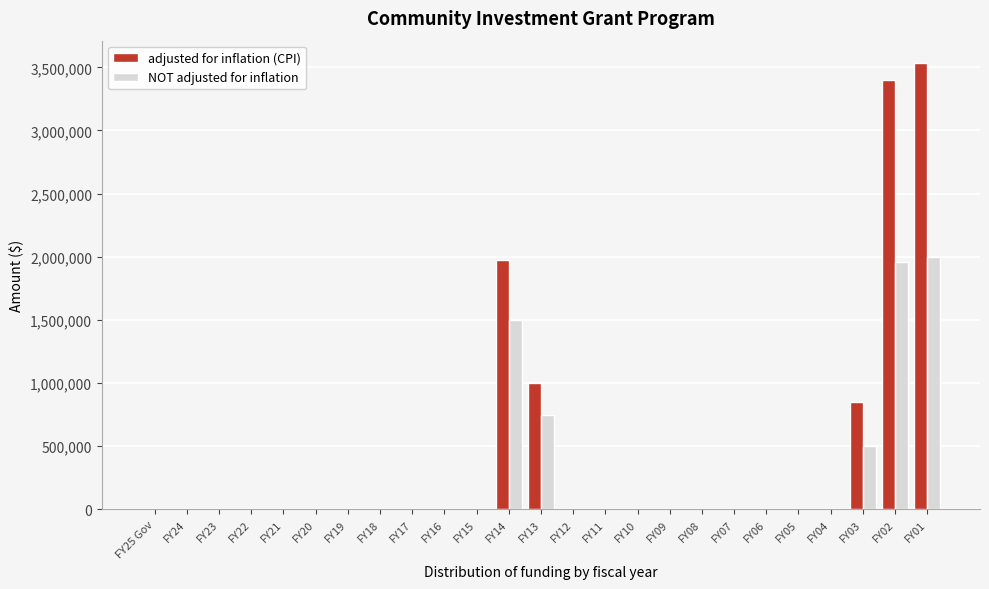

Which series has the largest total across all categories?

adjusted for inflation (CPI)